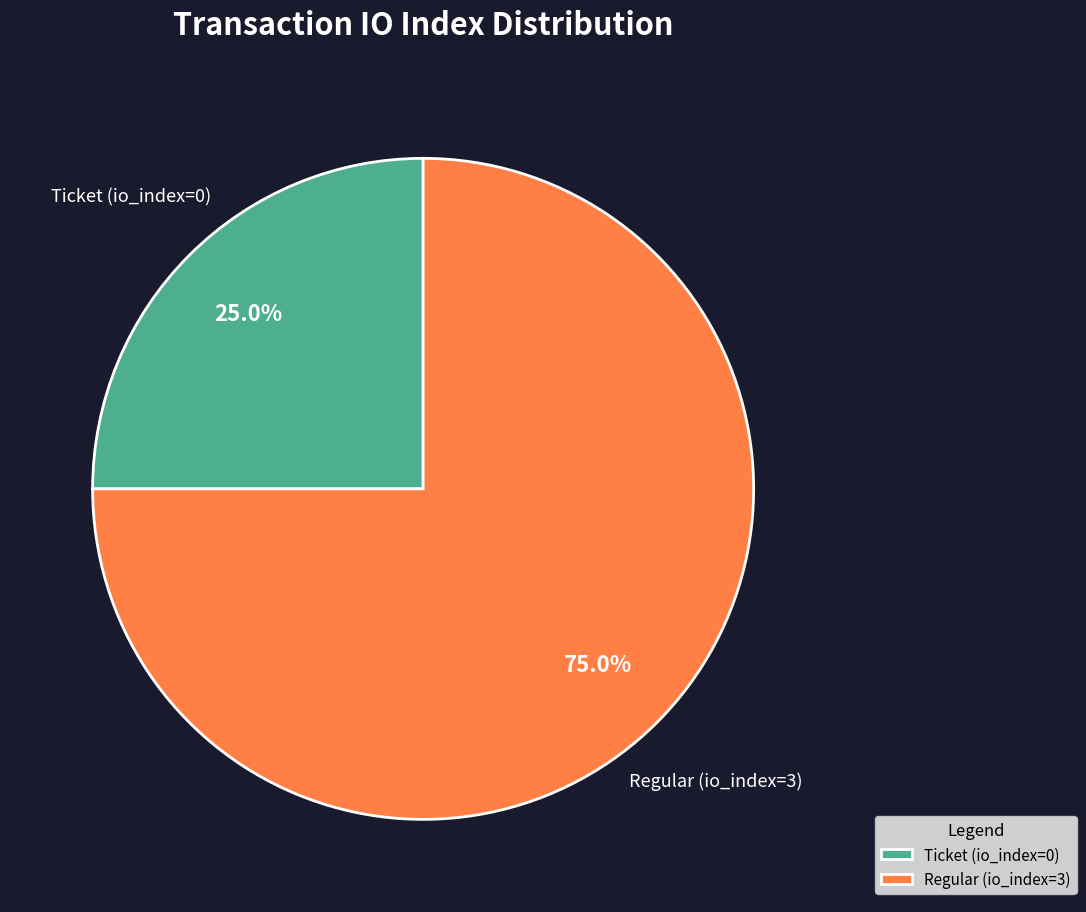

Which category has the smallest portion of the pie?

Ticket (io_index=0)